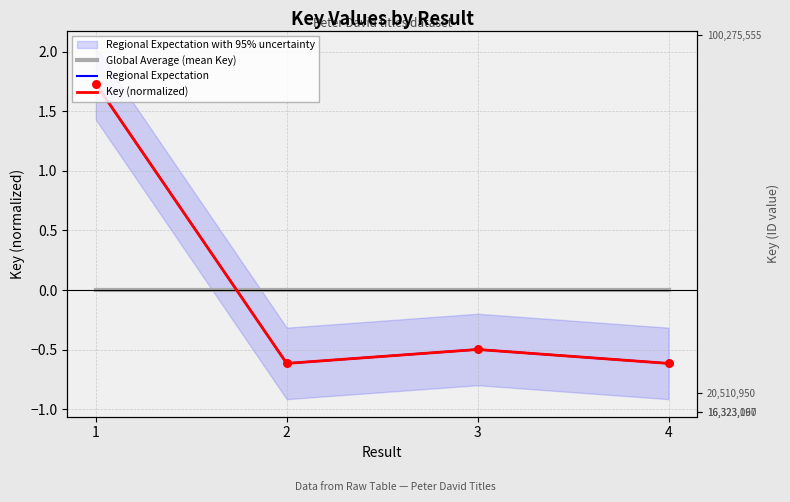

What is the total value across all series at 3?

-1.0